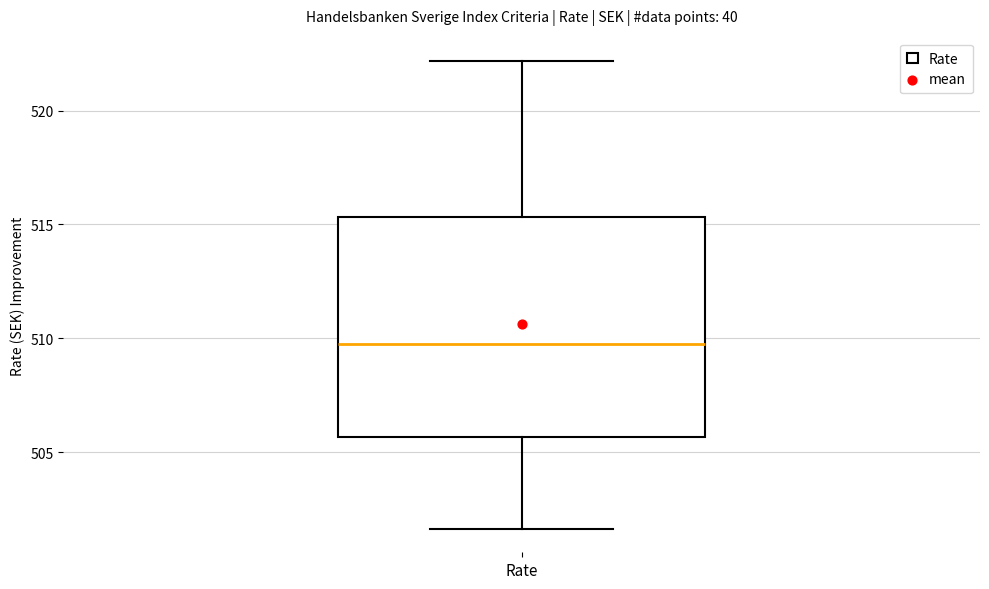

Where is the lower edge of the box for Rate on the y-axis? The values are not printed on the chart, so give them approximately, as read against the axis.

505.5